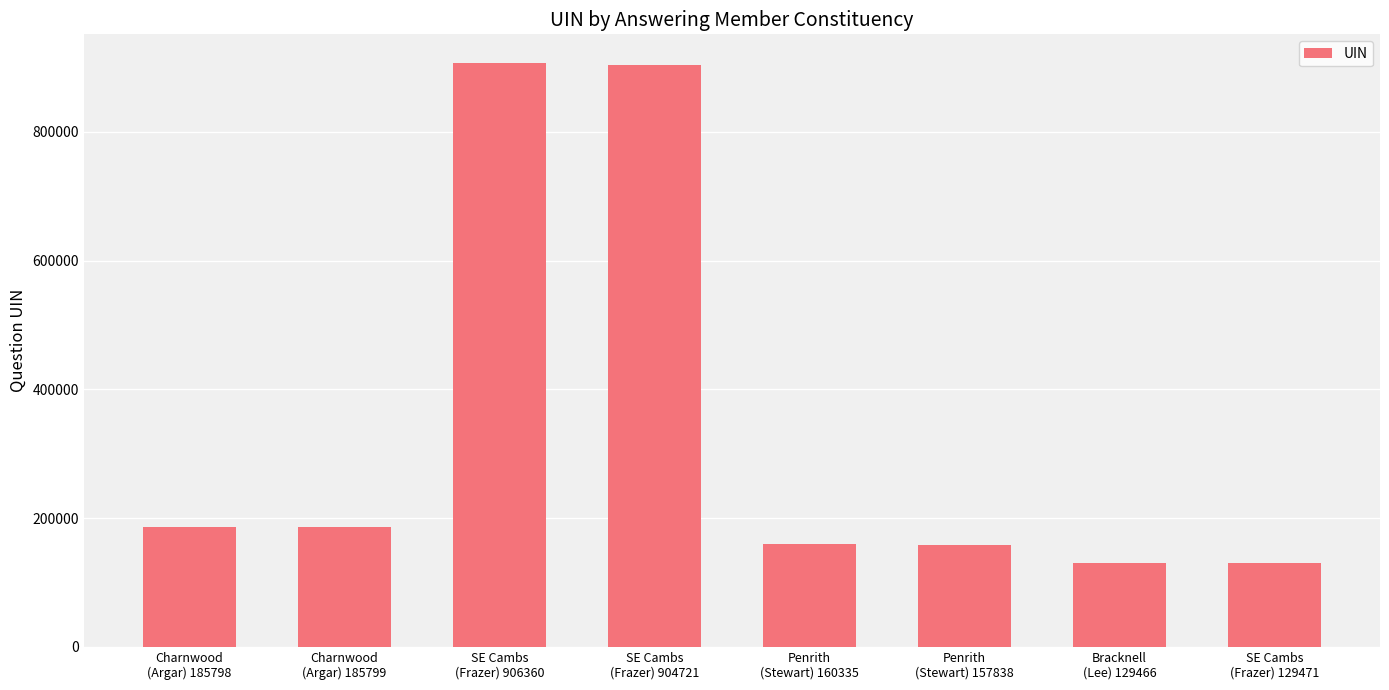

What is the label of the 4th bar from the right?

Penrith
(Stewart) 160335